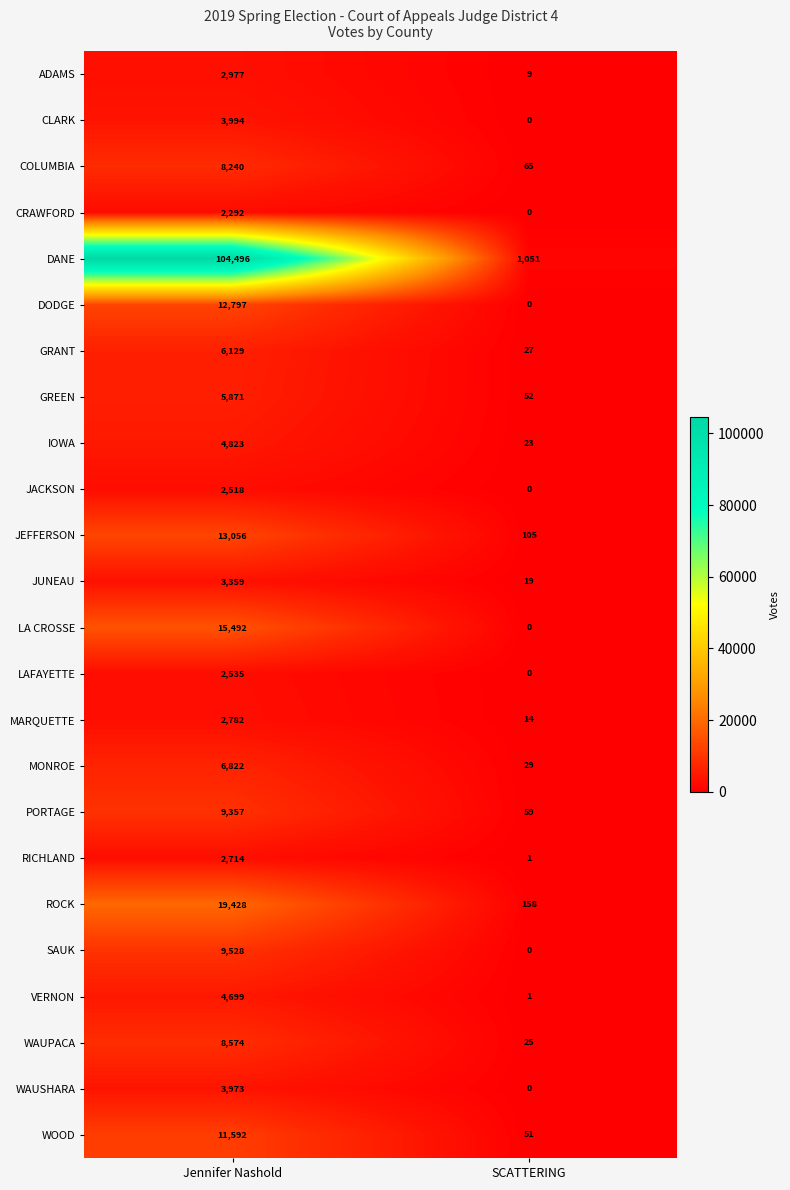

The value of SAUK at Jennifer Nashold is 2147. True or false?

False